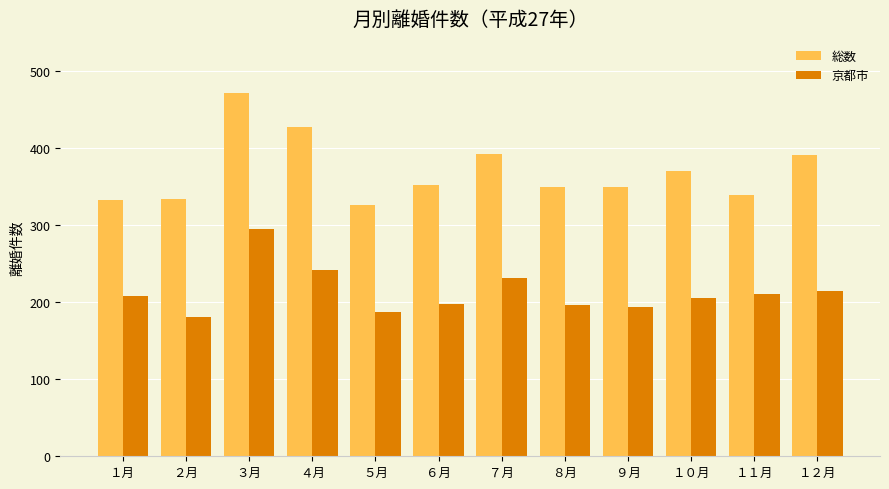

At which label does 総数 reach its minimum?

５月